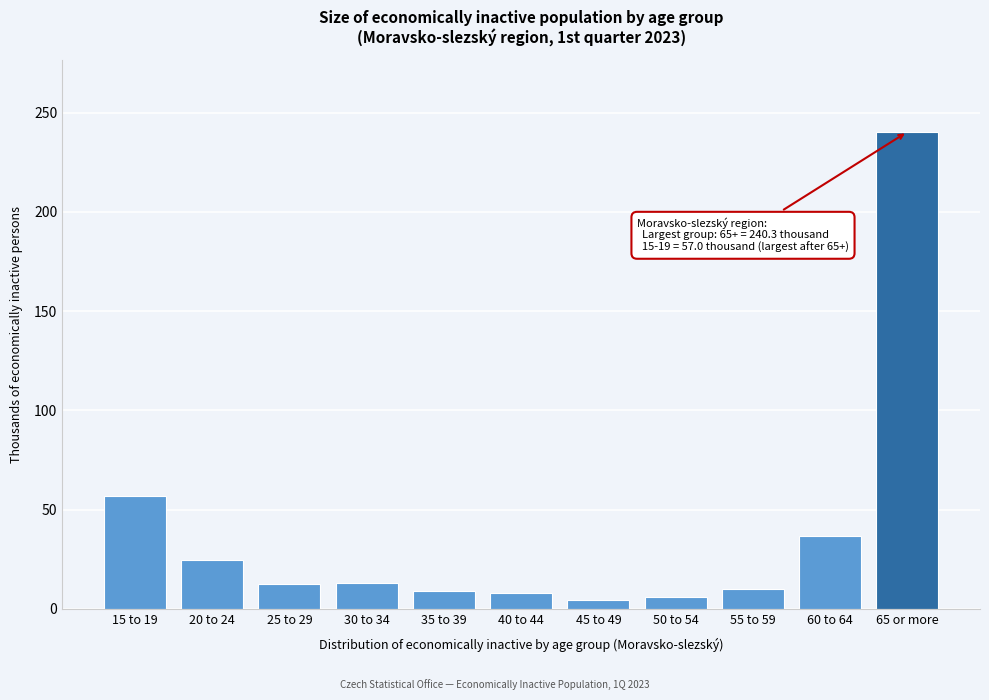

Where is the data nearest to the value 122?

15 to 19